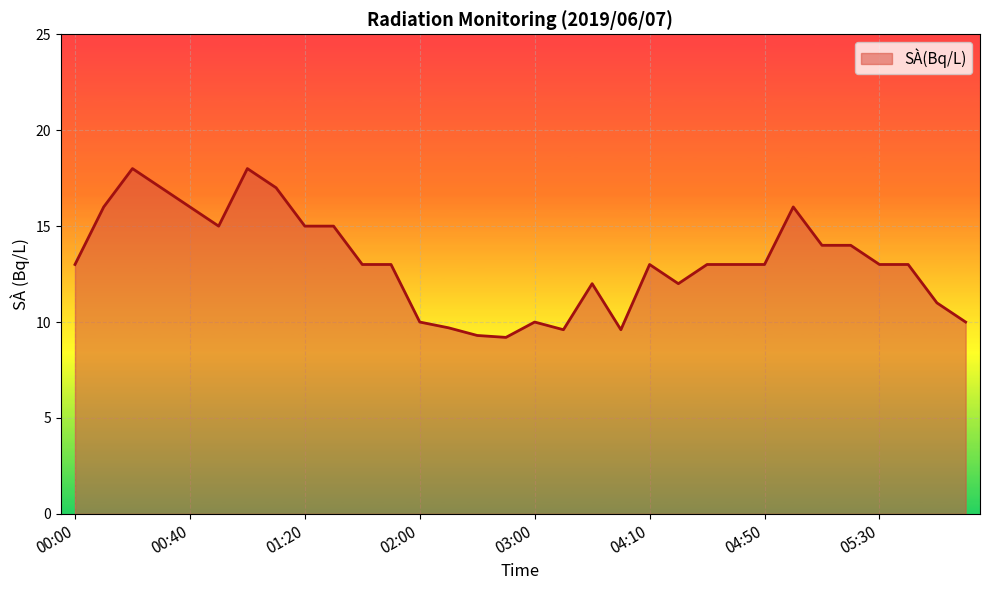

How many distinct data groups are displayed?

1